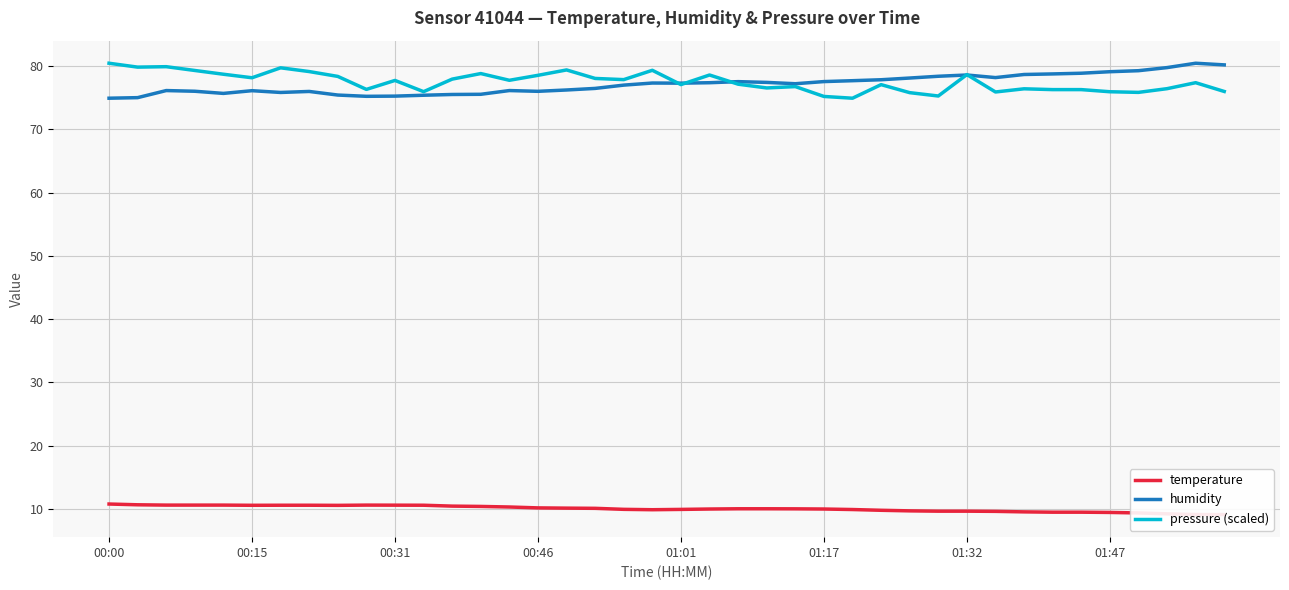

At how many categories does at least one series exceed 12?

40